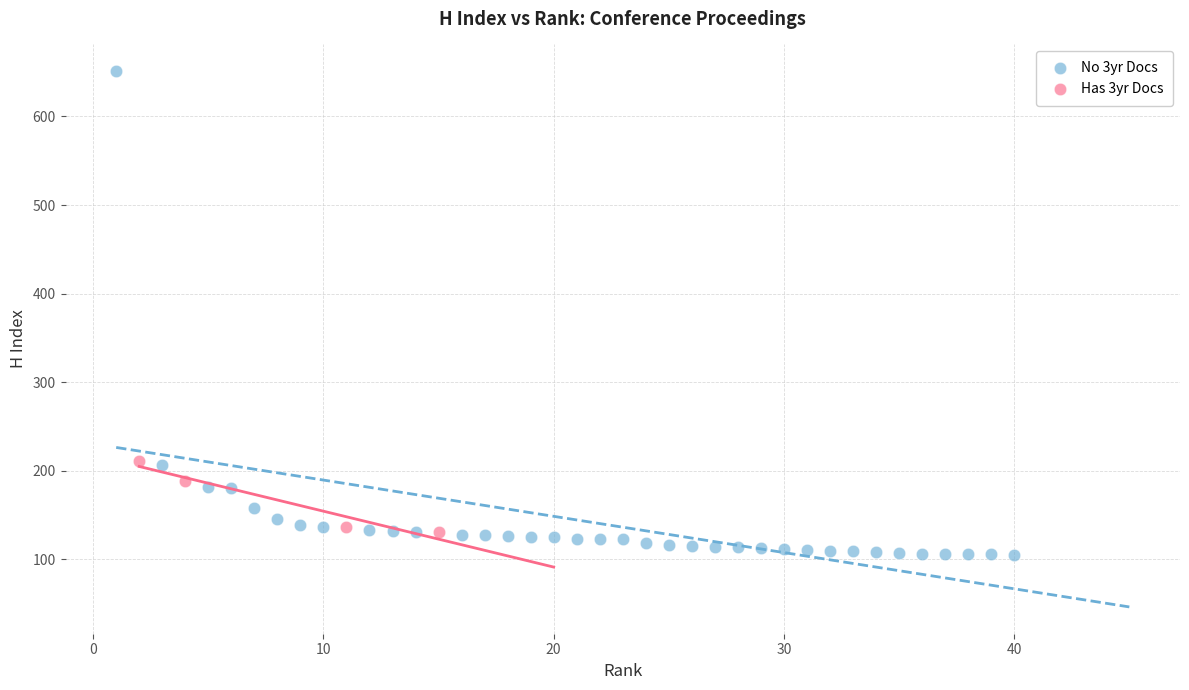

Which series has the largest Y range (max minus min)?

No 3yr Docs